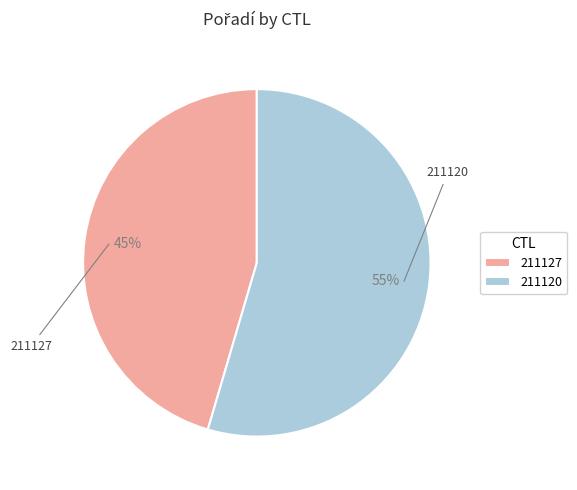

Between 211120 and 211127, which is larger?

211120